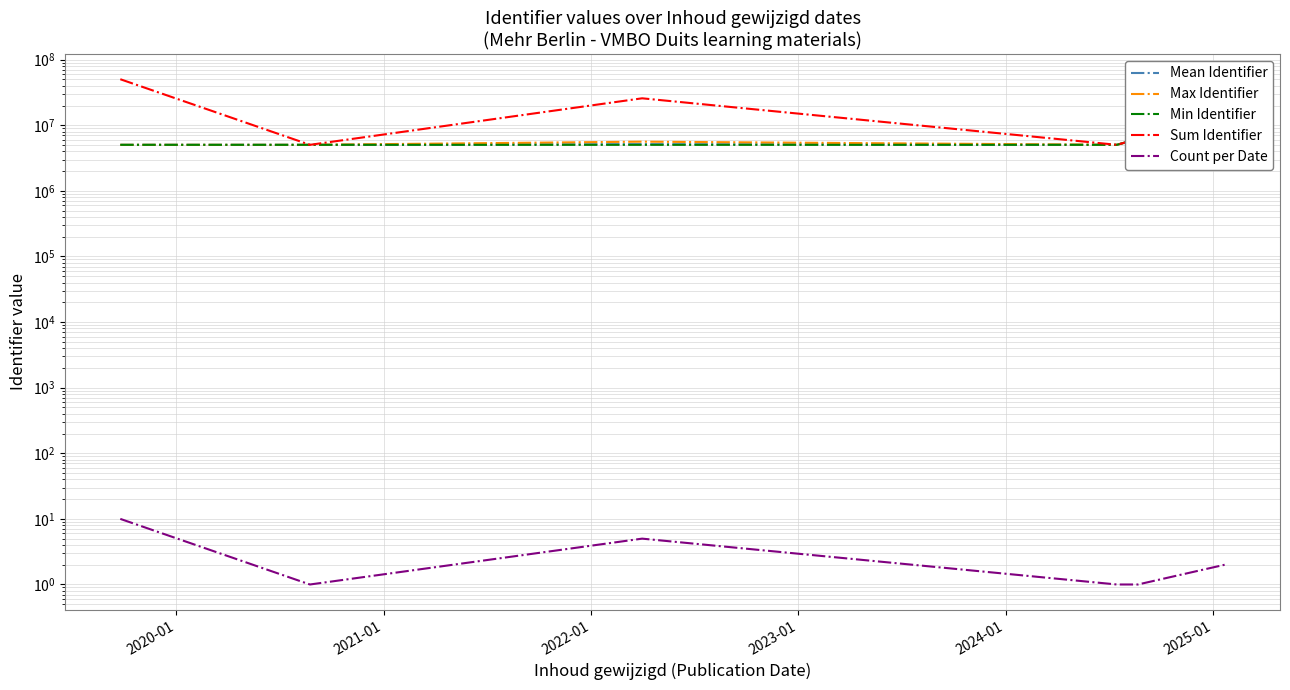

How many lines are shown in the chart?

5